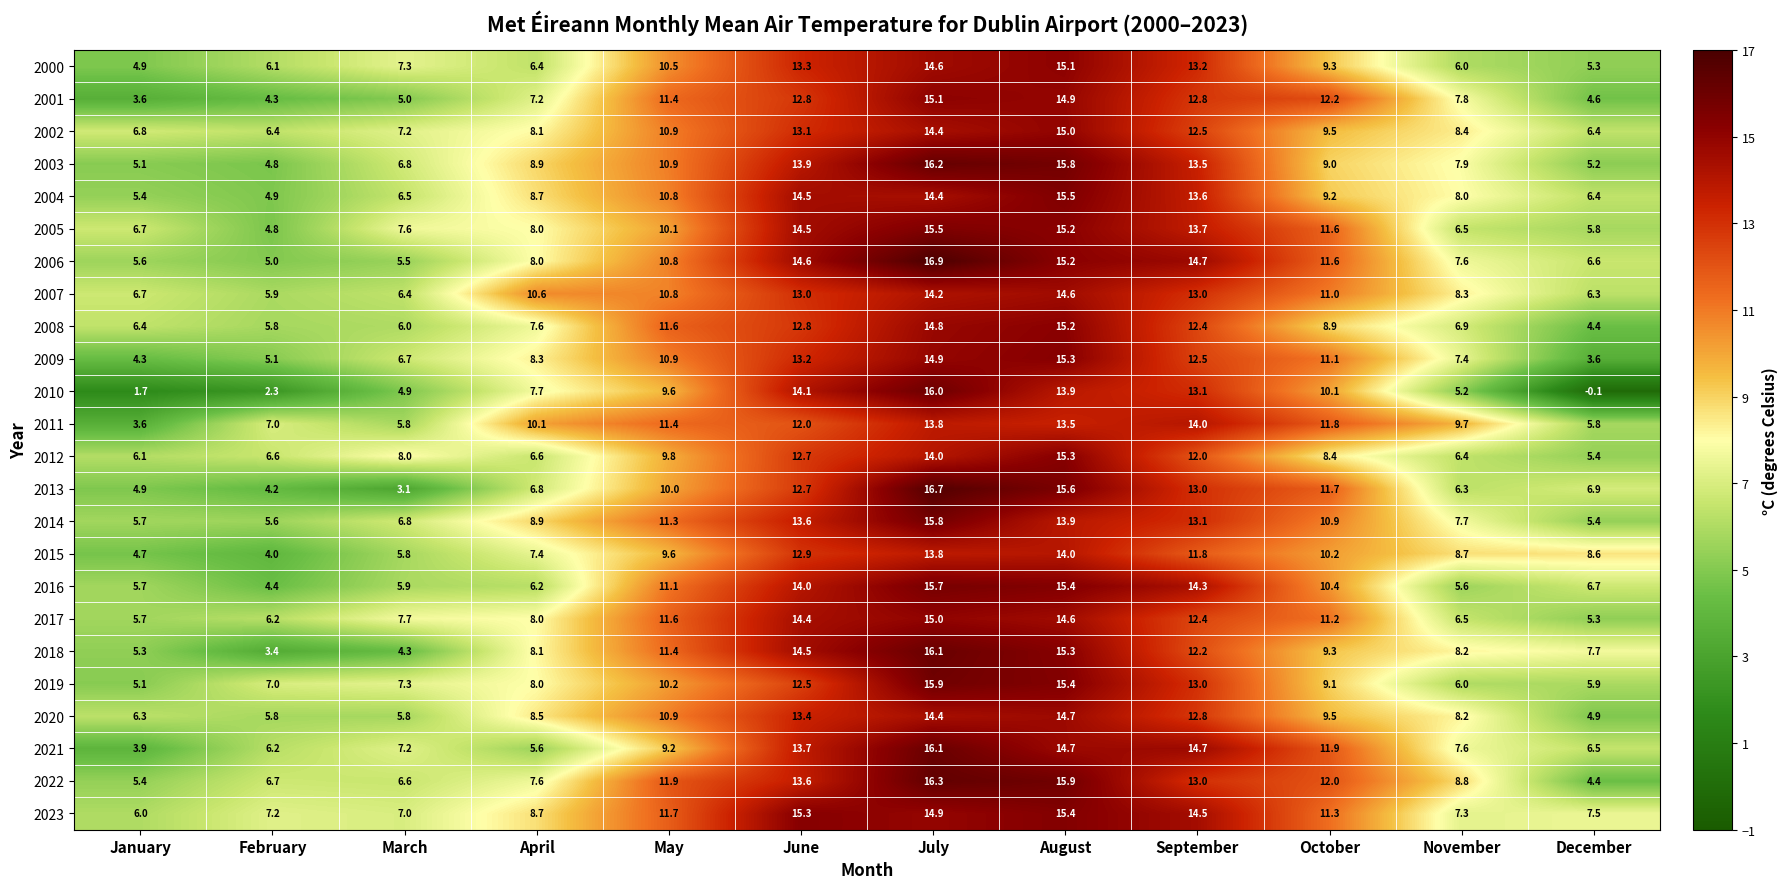

At which category is the sum across all series the highest?

July